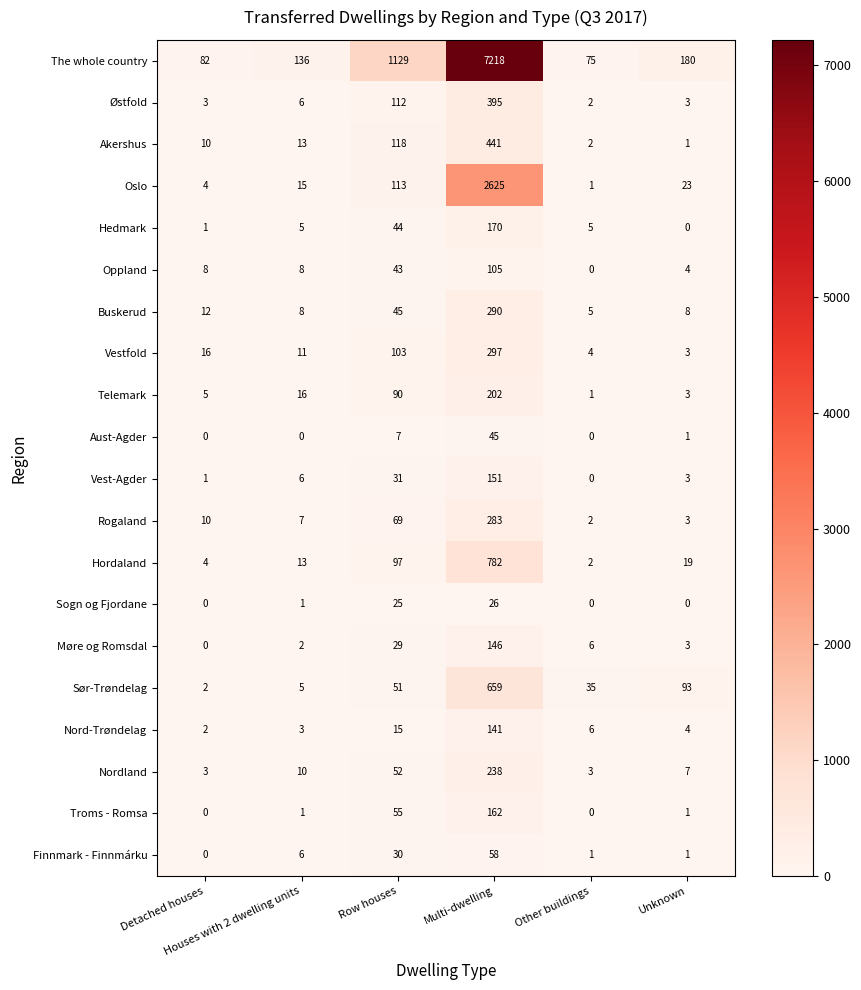

Which series has the widest spread of values?

The whole country